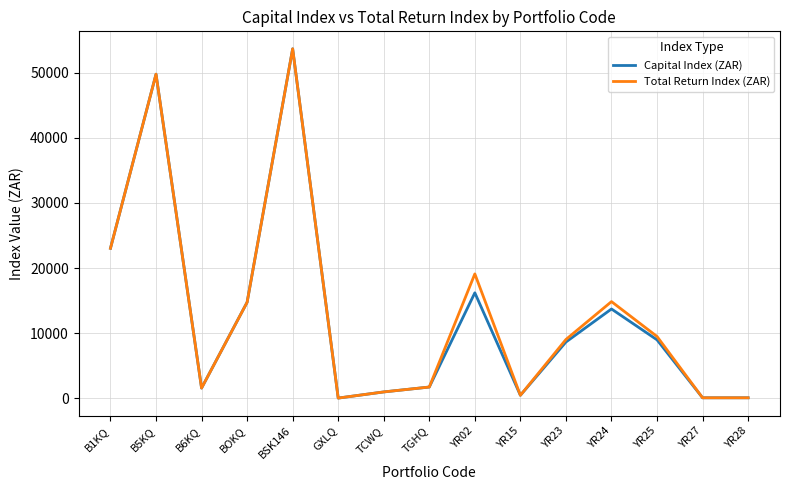

What is the sum of the Total Return Index (ZAR) values at BOKQ and GXLQ?

14806.6